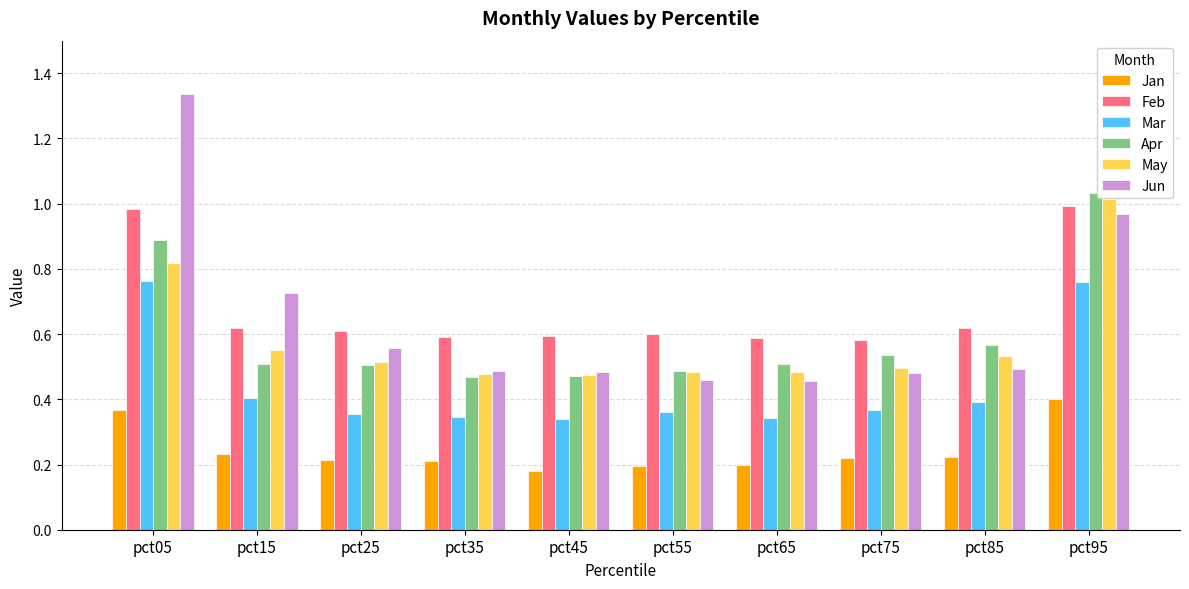

What is the approximate value of Apr at pct05?

0.9